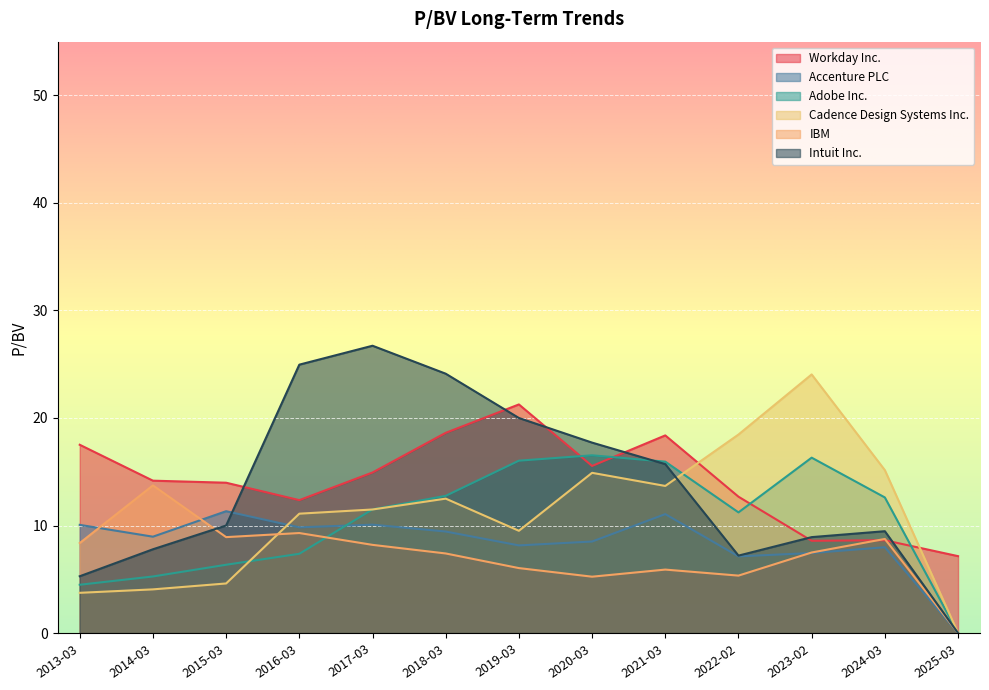

What is the approximate value of IBM at 2015-03?

8.9